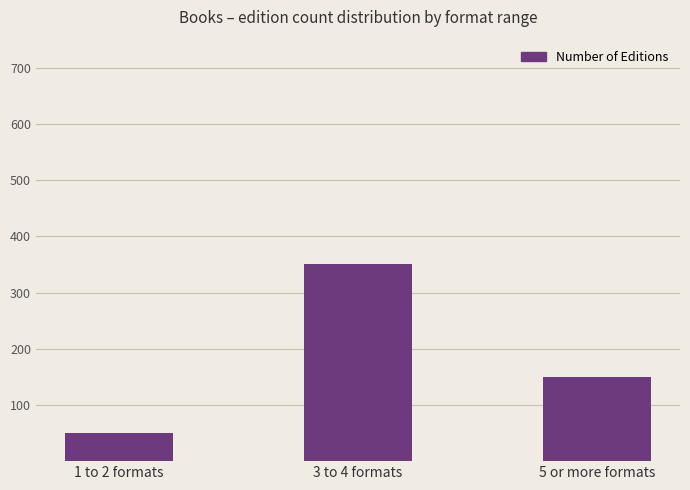

List the labels in order of value, smallest first.

1 to 2 formats, 5 or more formats, 3 to 4 formats